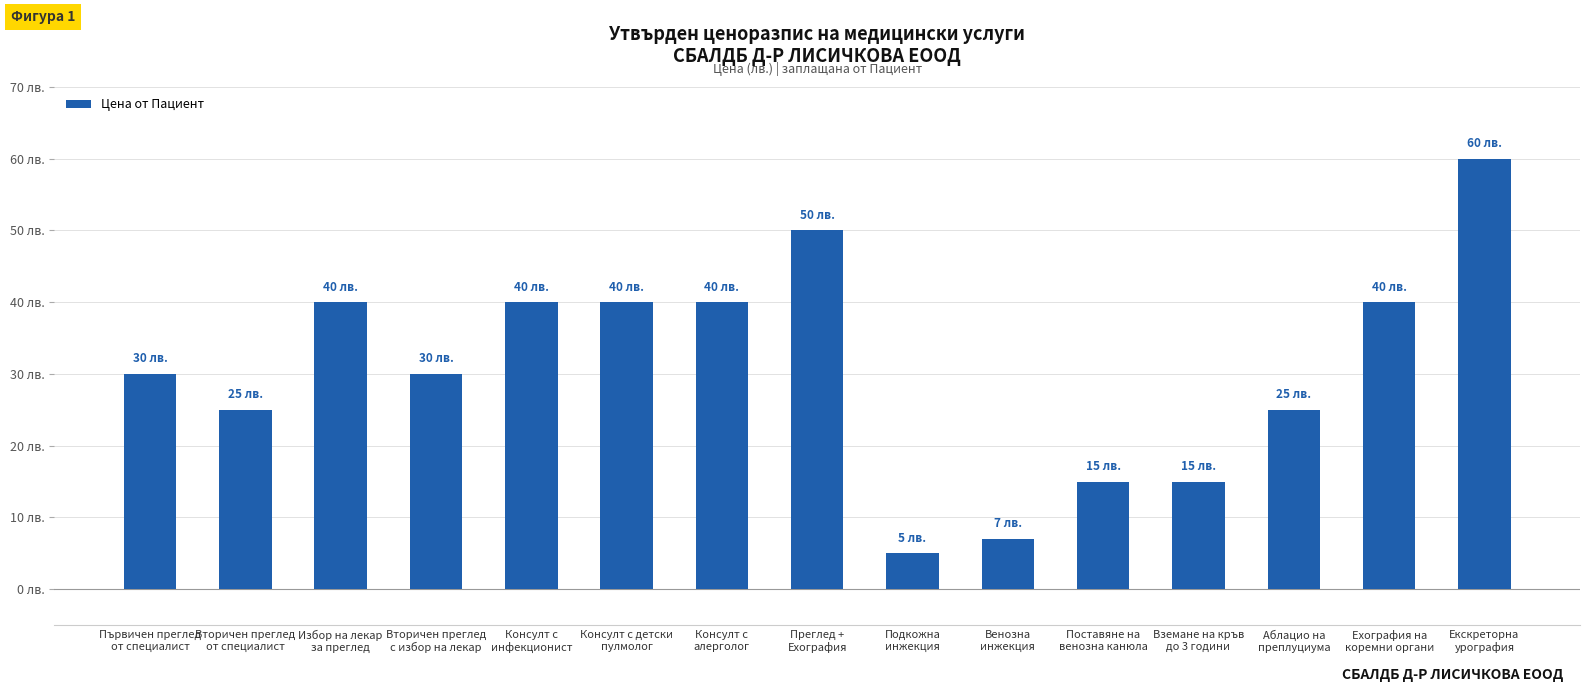

What is the ratio of the value at Аблацио на
преплуциума to the value at Екскреторна
урография?

0.4